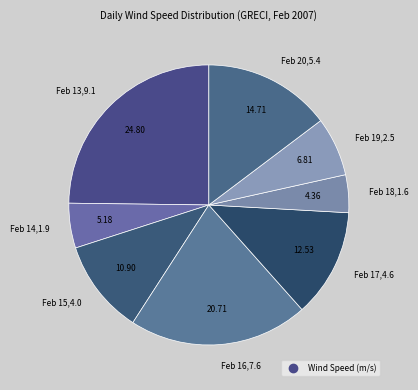

Which has a higher value, Feb 15,4.0 or Feb 16,7.6?

Feb 16,7.6